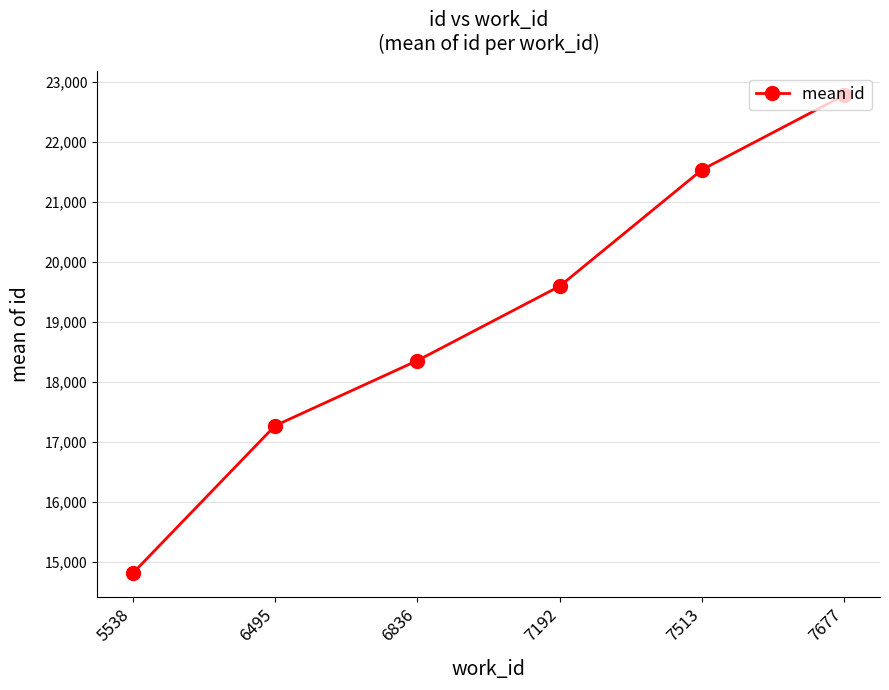

Reading right to left, transcribe all the data shown in this chart.

22780.5	21538.0	19596.0	18355.5	17270.0	14810.0